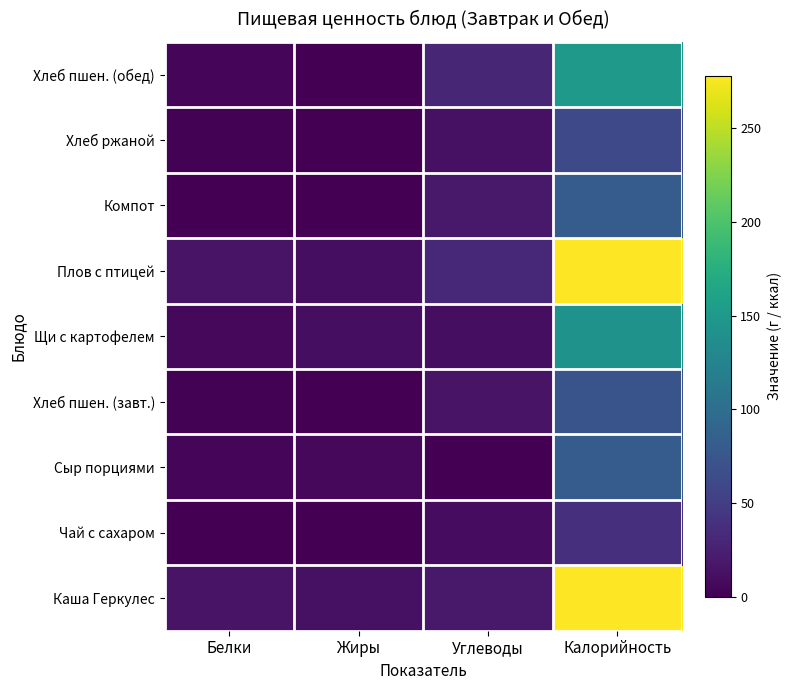

Rank the series by their maximum value, from lowest to highest.

Чай с сахаром, Хлеб ржаной, Хлеб пшен. (завт.), Сыр порциями, Компот, Щи с картофелем, Хлеб пшен. (обед), Каша Геркулес, Плов с птицей